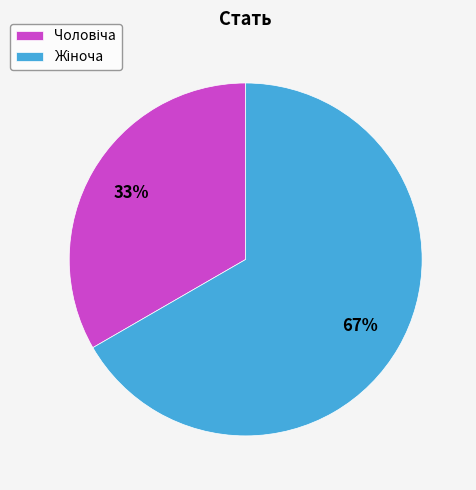

Is there any slice that represents more than half of the pie?

Yes